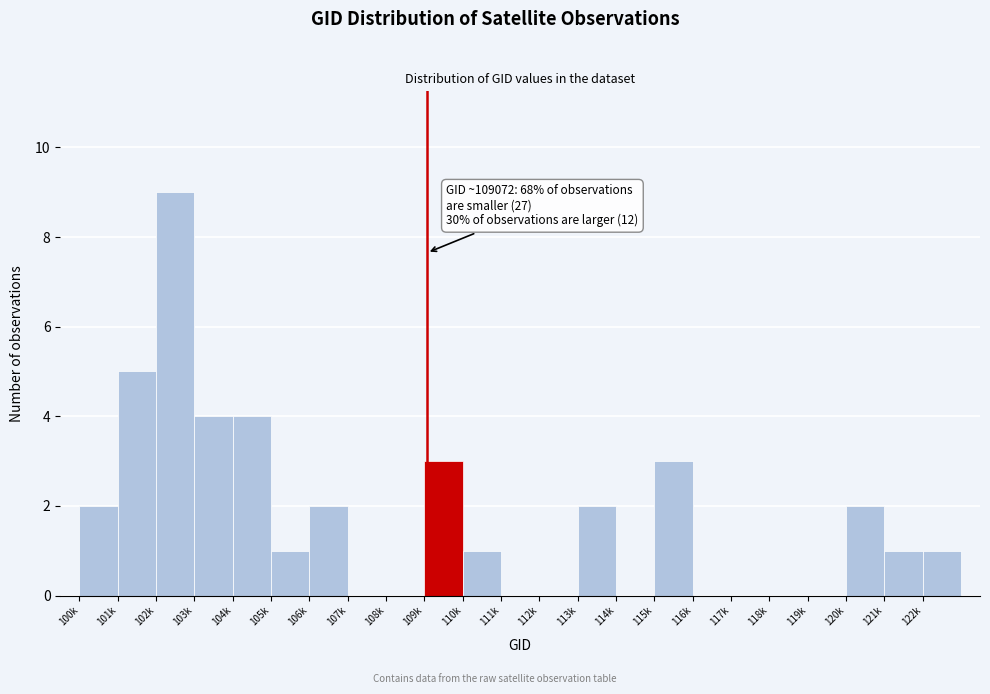

Reading left to right, list all the values displayed in this chart.

100k=2	101k=5	102k=9	103k=4	104k=4	105k=1	106k=2	107k=0	108k=0	109k=3	110k=1	111k=0	112k=0	113k=2	114k=0	115k=3	116k=0	117k=0	118k=0	119k=0	120k=2	121k=1	122k=1